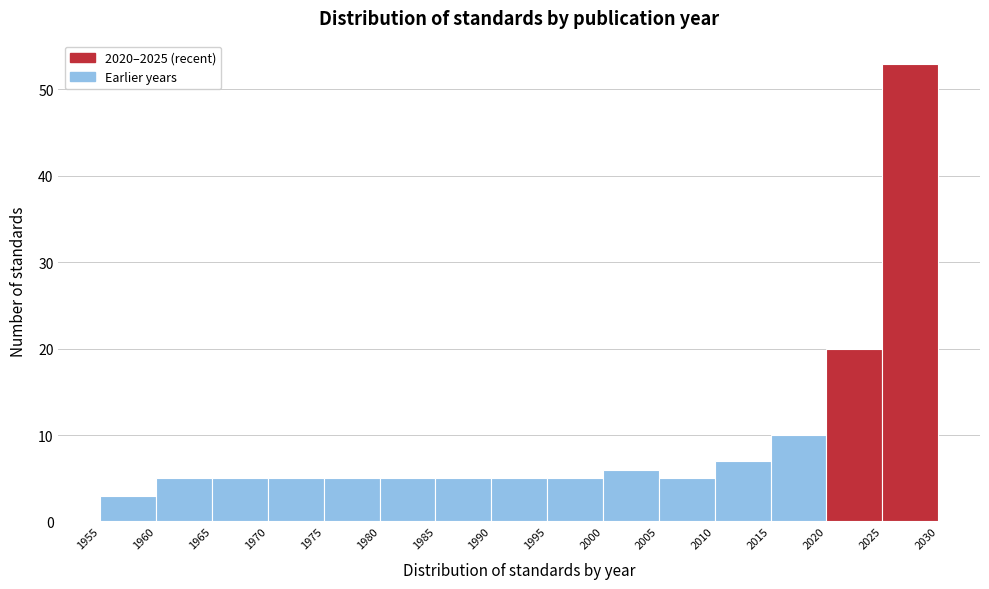

Reading left to right, list every bar in this chart as the range it spans on the x-axis followed by its height. The values are not printed on the chart, so give them approximately, as read against the axis.

1955 to 1960: 3
1960 to 1965: 5
1965 to 1970: 5
1970 to 1975: 5
1975 to 1980: 5
1980 to 1985: 5
1985 to 1990: 5
1990 to 1995: 5
1995 to 2000: 5
2000 to 2005: 6
2005 to 2010: 5
2010 to 2015: 7
2015 to 2020: 10
2020 to 2025: 20
2025 to 2030: 53